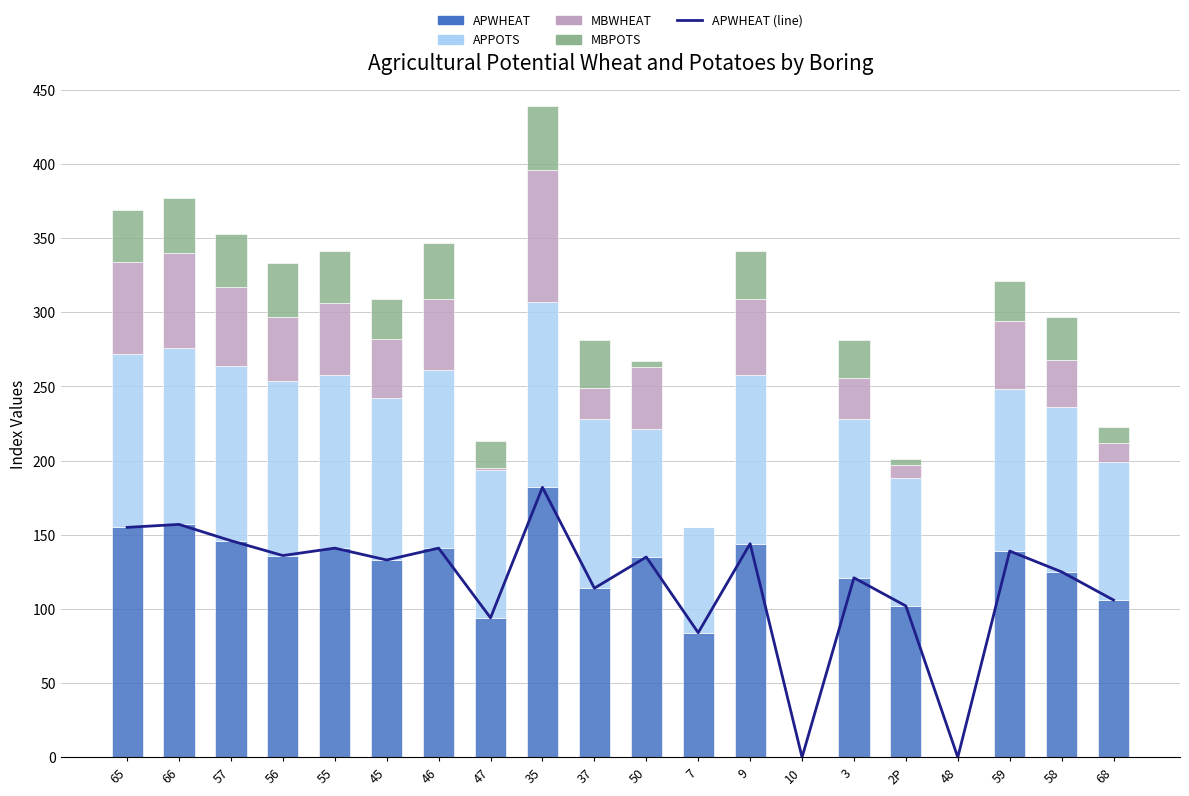

At 45, list the series in order from smallest to largest.

MBPOTS, MBWHEAT, APPOTS, APWHEAT (line), APWHEAT